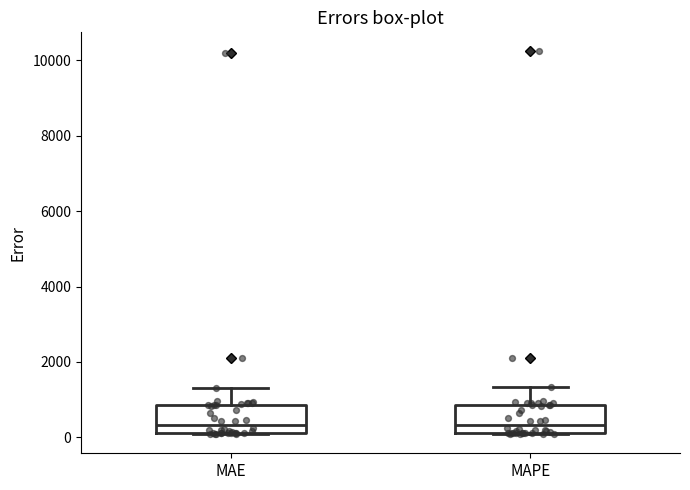

Reading left to right, read every box against the y-axis: the position of its median line, the range the box covers, and the ends of its whiskers. The values are not printed on the chart, so give them approximately, as read against the axis.

MAE: median 400, box 200 to 800, whiskers 0 to 1400
MAPE: median 400, box 200 to 800, whiskers 0 to 1400